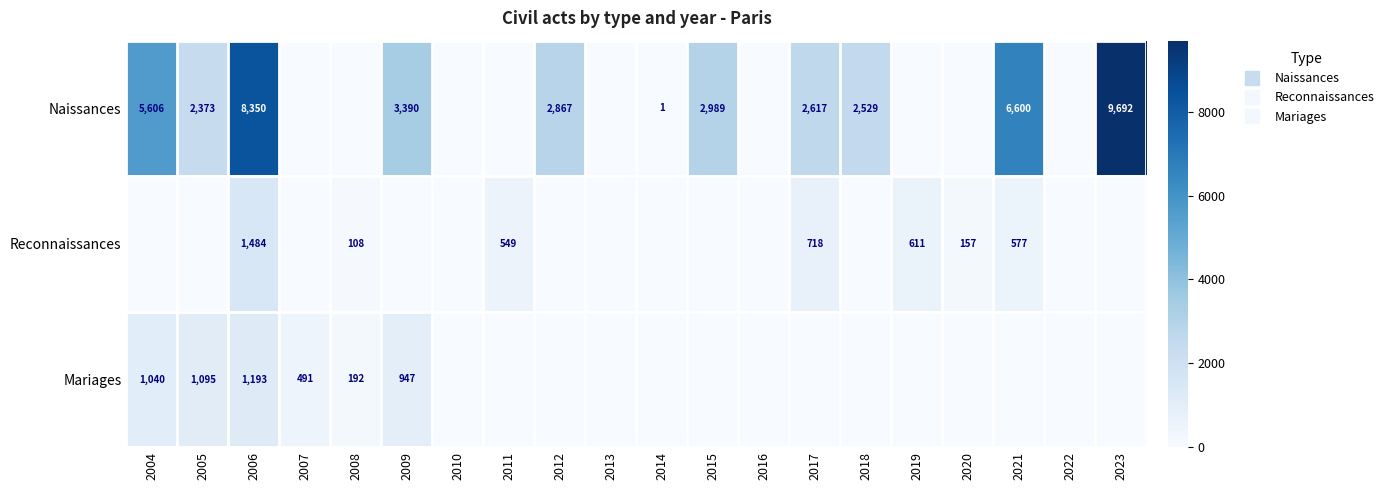

The Naissances series shows 5856 at 2008. True or false?

False